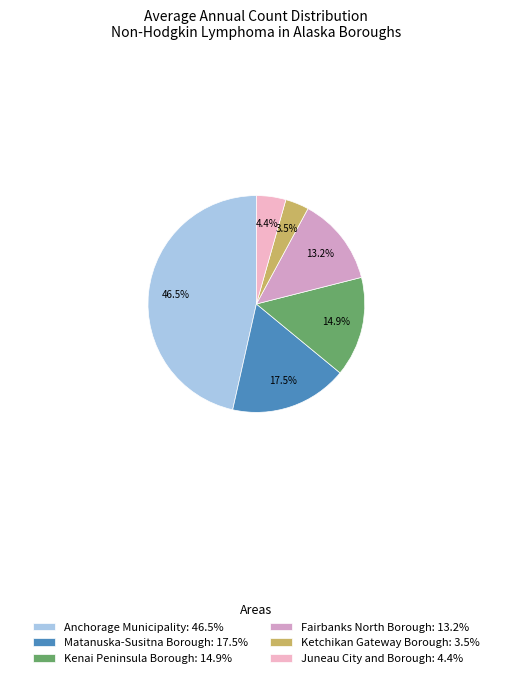

To the nearest percent, what portion does Ketchikan Gateway Borough represent?

4%